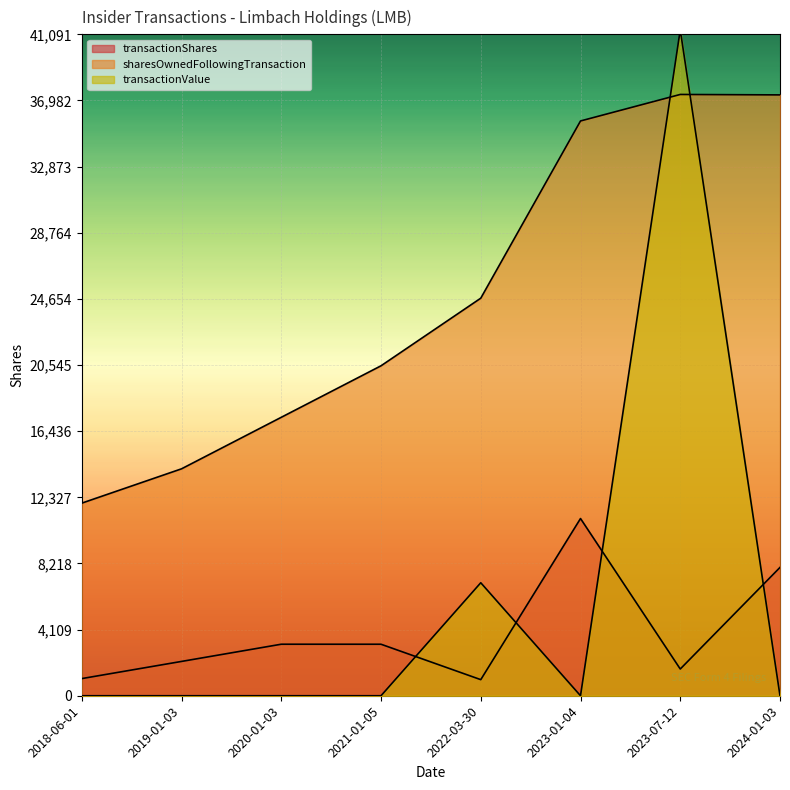

What are all the series names shown in the legend?

transactionShares, sharesOwnedFollowingTransaction, transactionValue